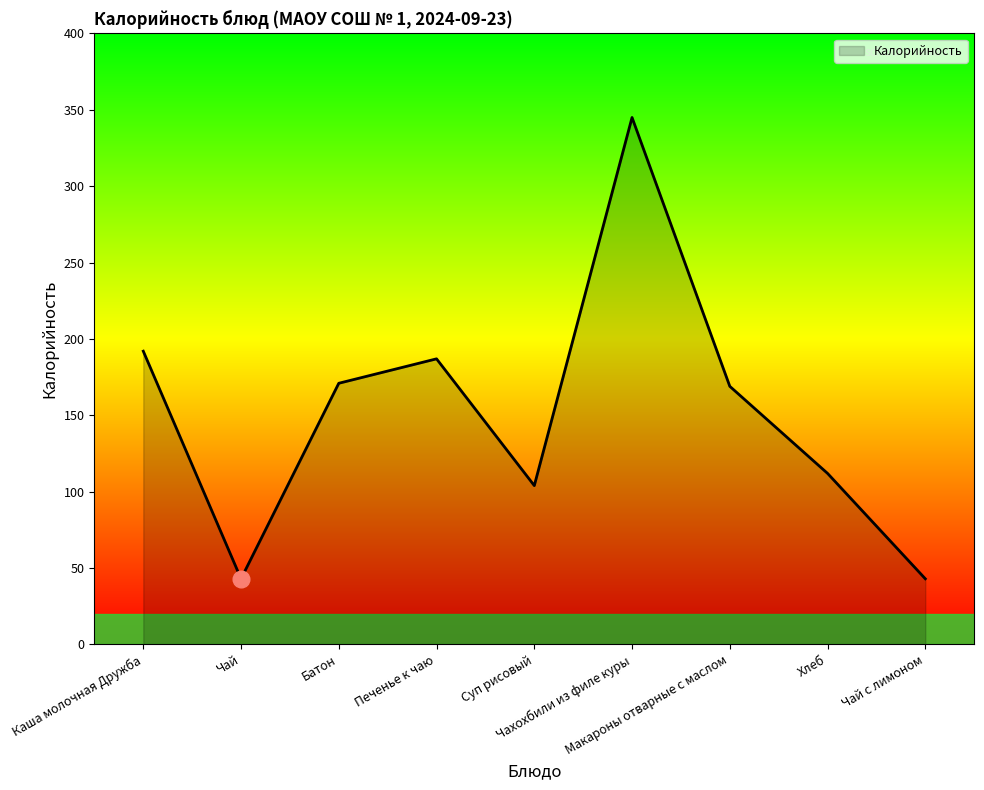

What is the maximum value shown in the chart?

345